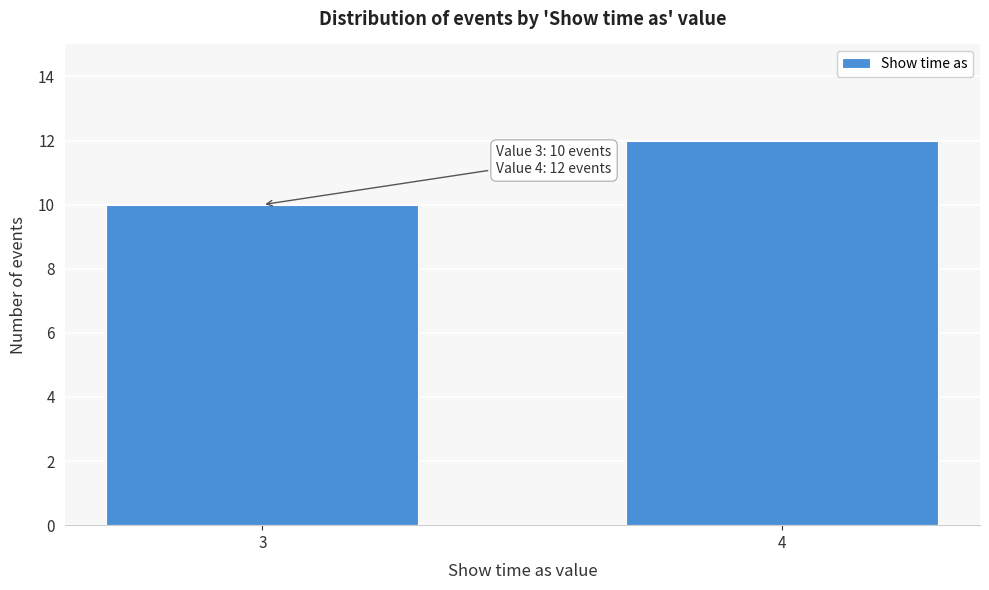

Reading left to right, list all the values displayed in this chart.

10	12